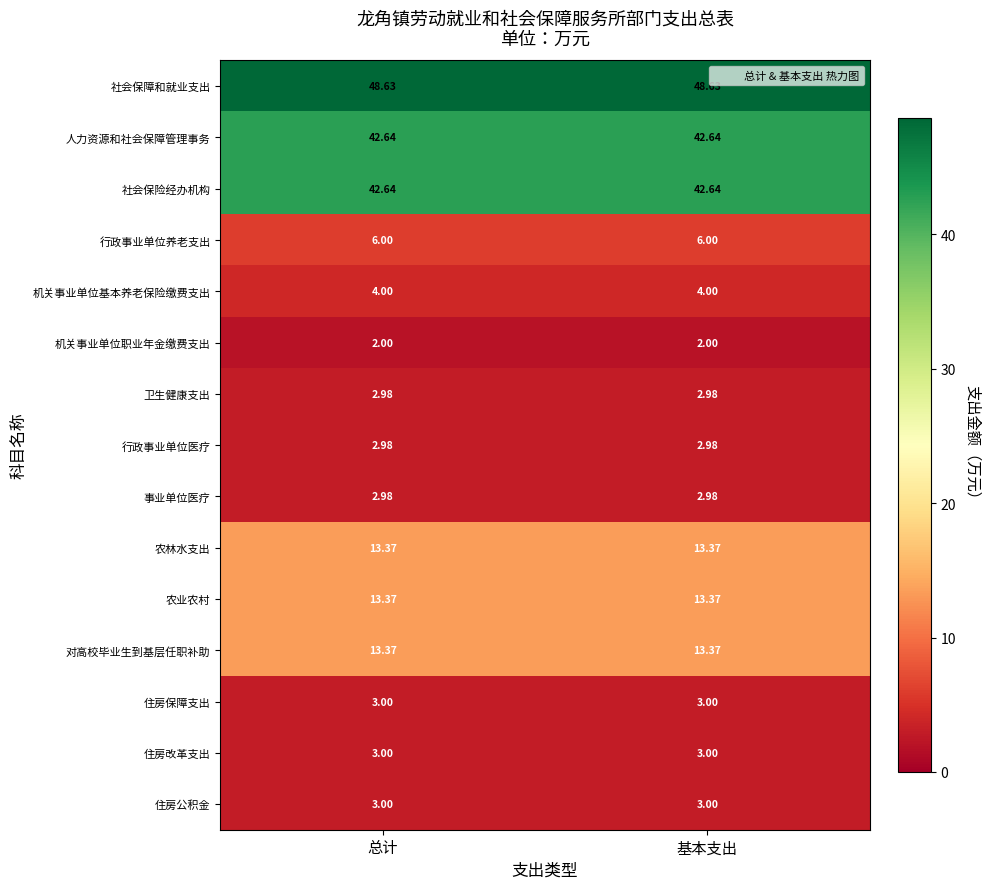

At how many categories does at least one series exceed 45?

2